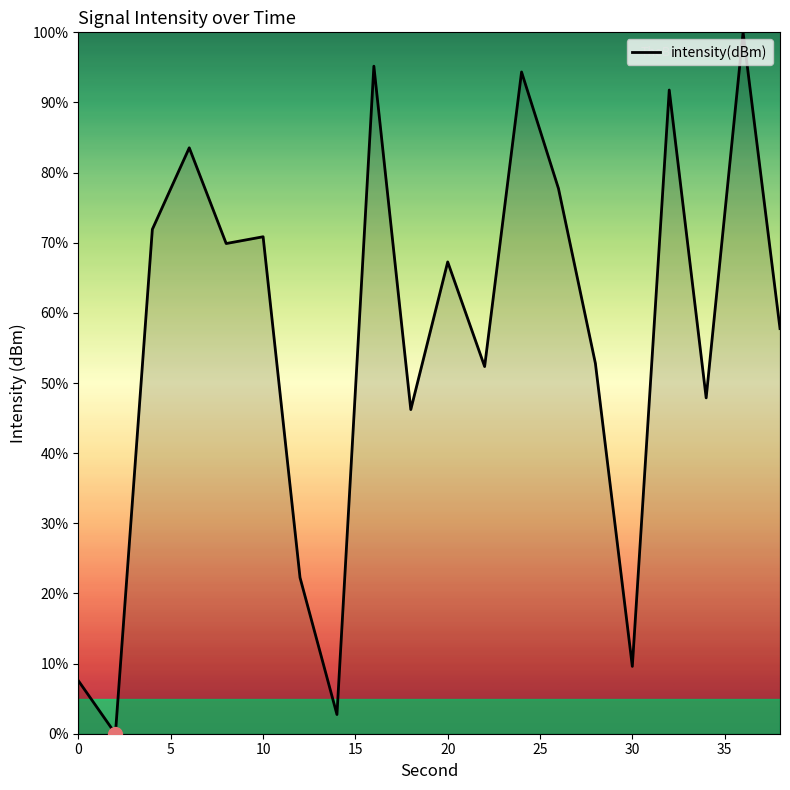

What is the difference between the maximum and minimum values?

100.0